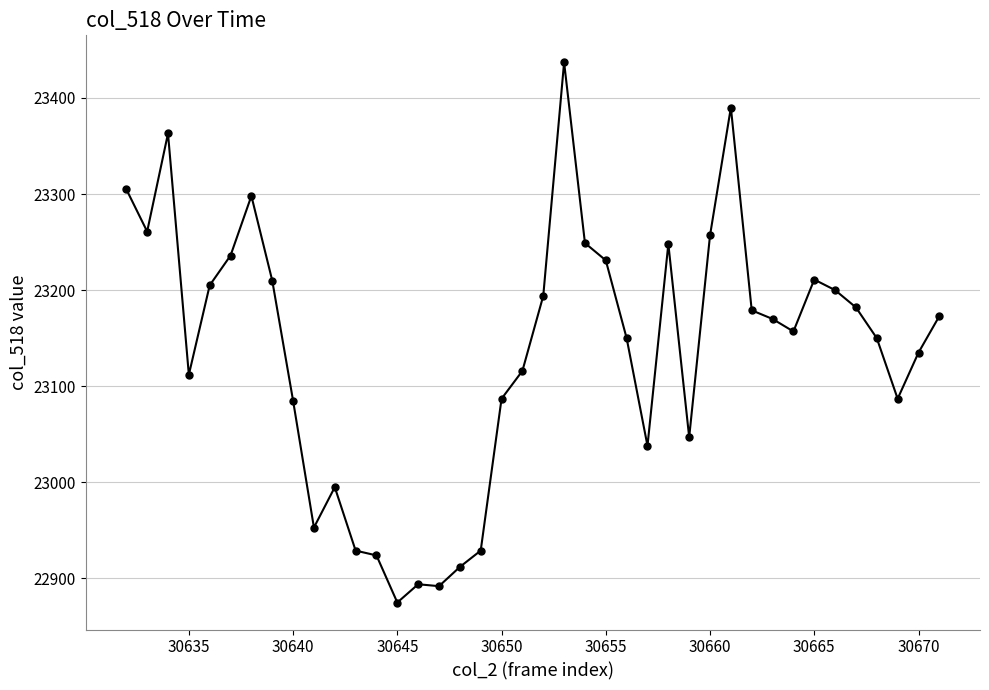

What is the greatest value displayed?

23437